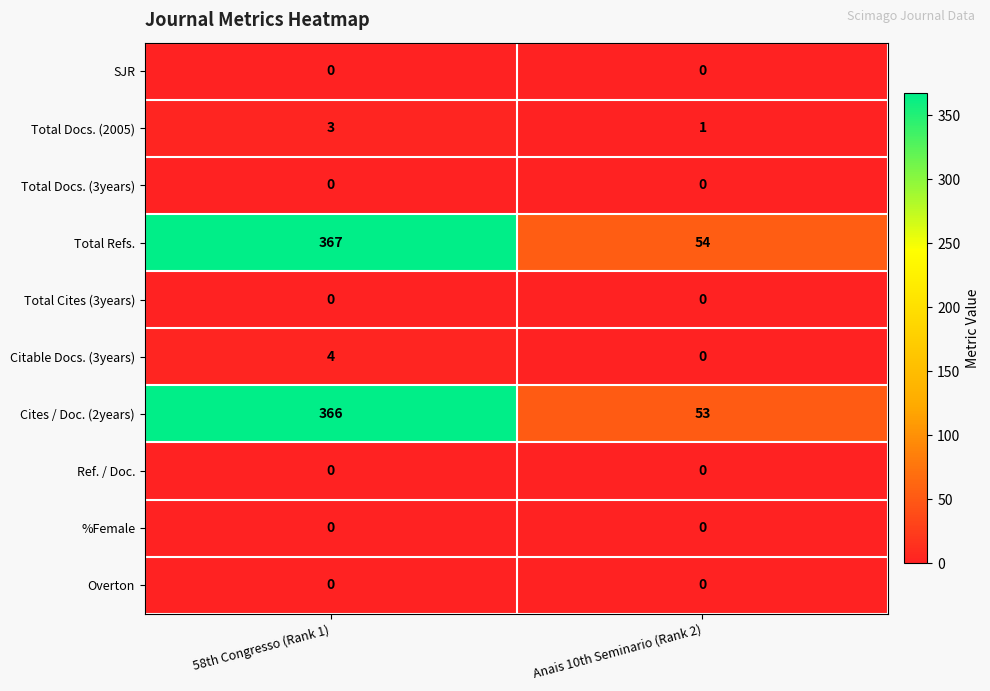

Reading left to right, what are all the values shown in this chart?

SJR: 0	0
Total Docs. (2005): 3	1
Total Docs. (3years): 0	0
Total Refs.: 367	54
Total Cites (3years): 0	0
Citable Docs. (3years): 4	0
Cites / Doc. (2years): 366	53
Ref. / Doc.: 0	0
%Female: 0	0
Overton: 0	0